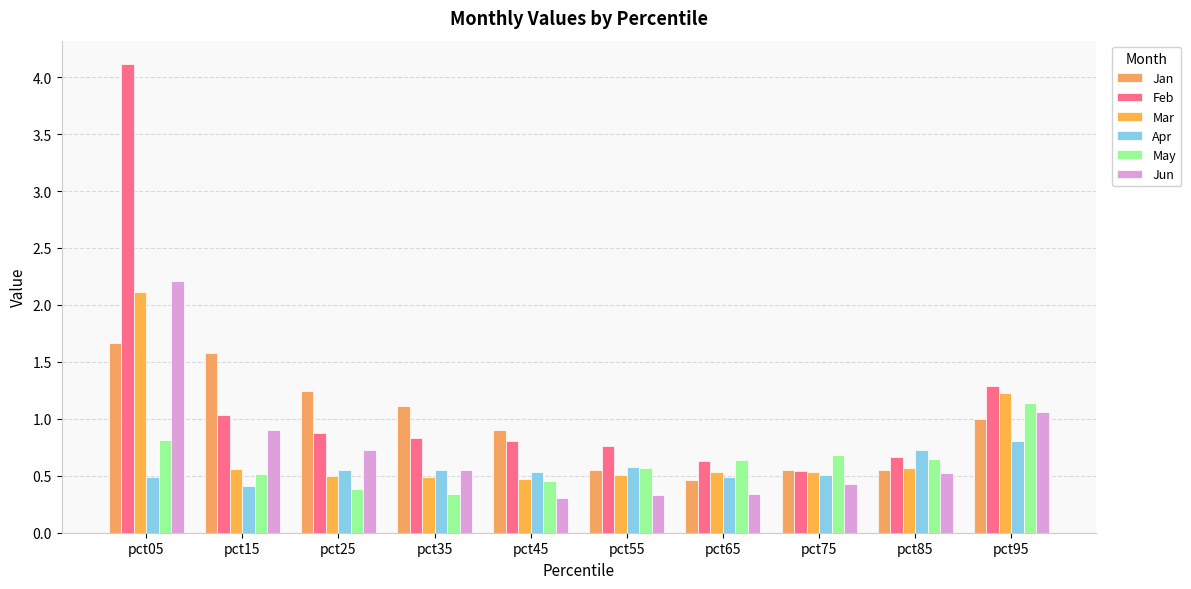

At which label is Mar closest to 1?

pct95